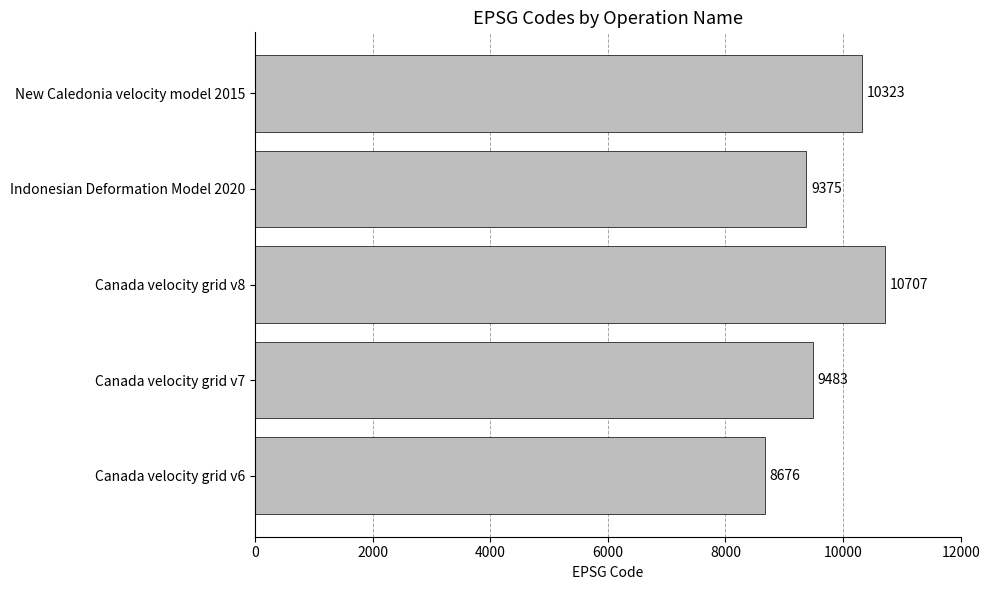

At which label is the value closest to 9691?

Canada velocity grid v7